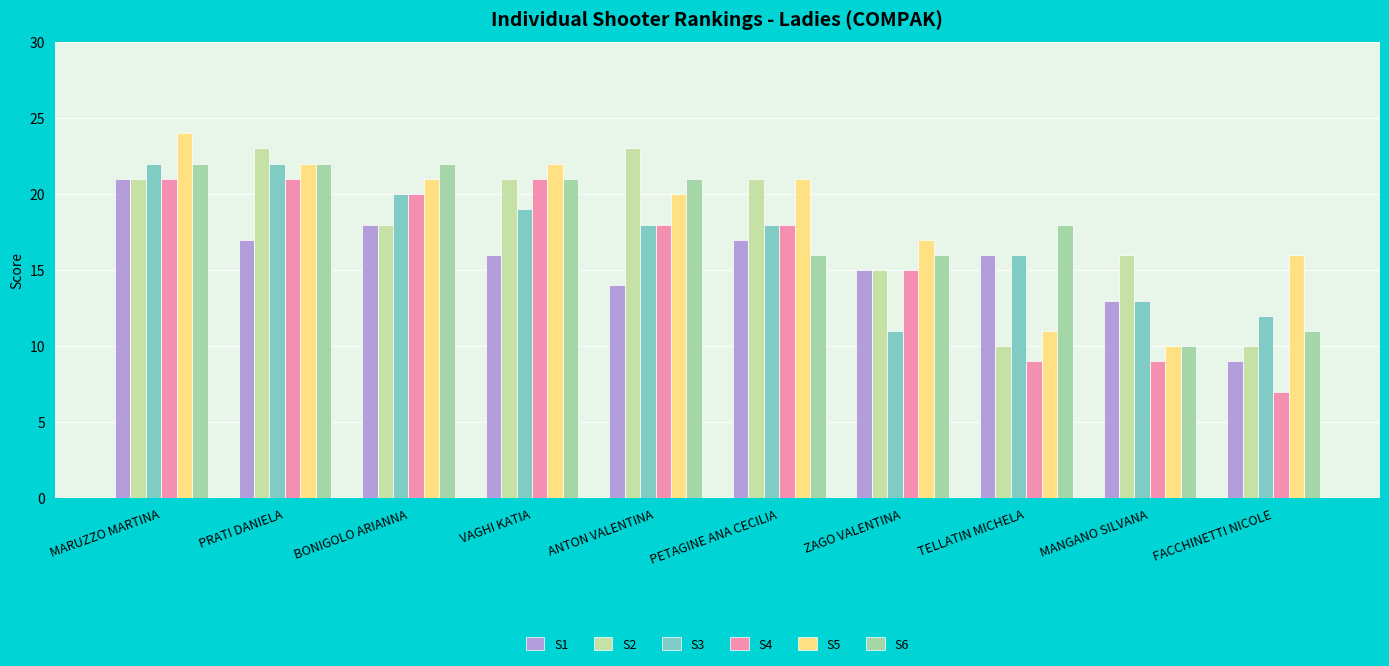

What is the label of the 3rd bar from the left?

BONIGOLO ARIANNA